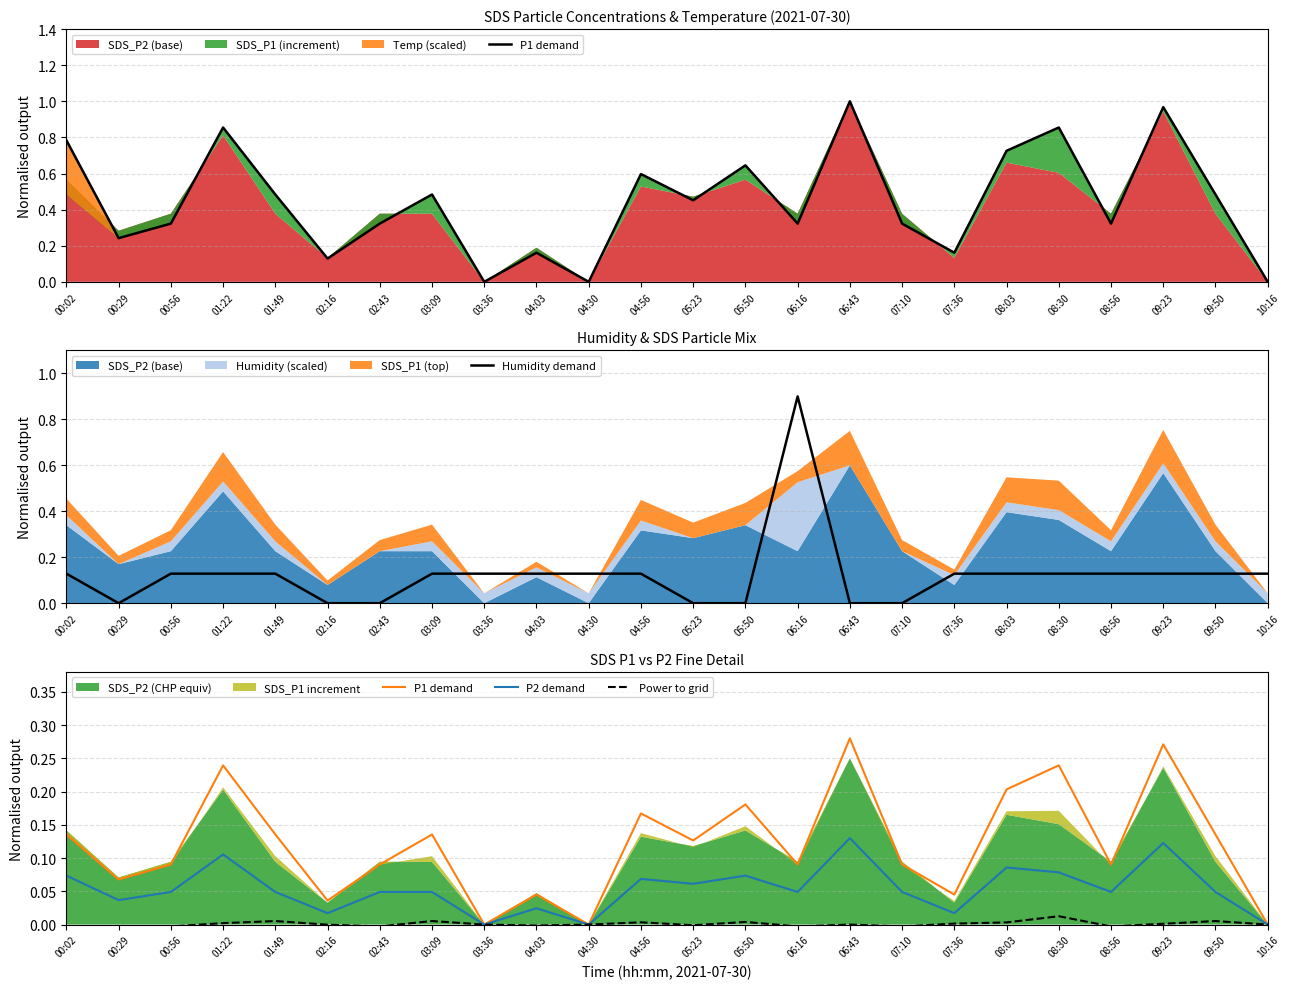

What is the average value of the P2 demand series?

0.1